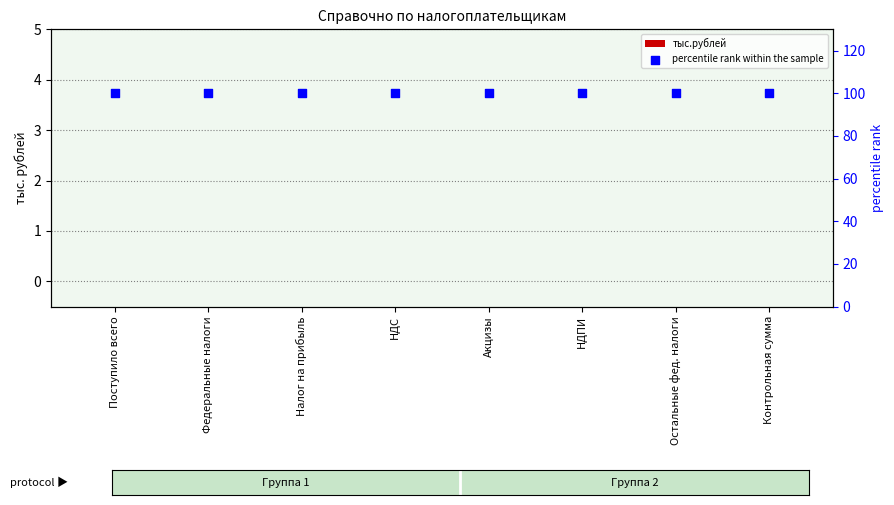

What are all the series names shown in the legend?

тыс.рублей, percentile rank within the sample